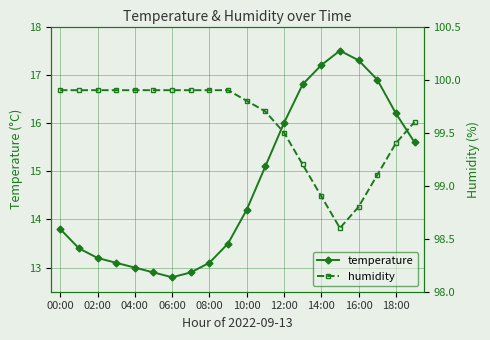

List the series in order of their peak value, lowest first.

temperature, humidity